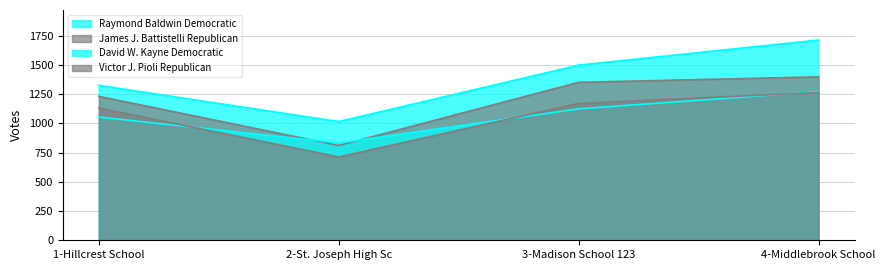

How many lines are shown in the chart?

4